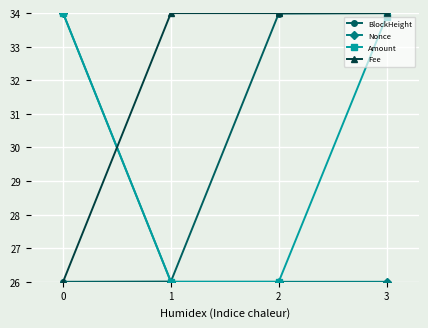

The value of BlockHeight at 3 is 55.1. True or false?

False